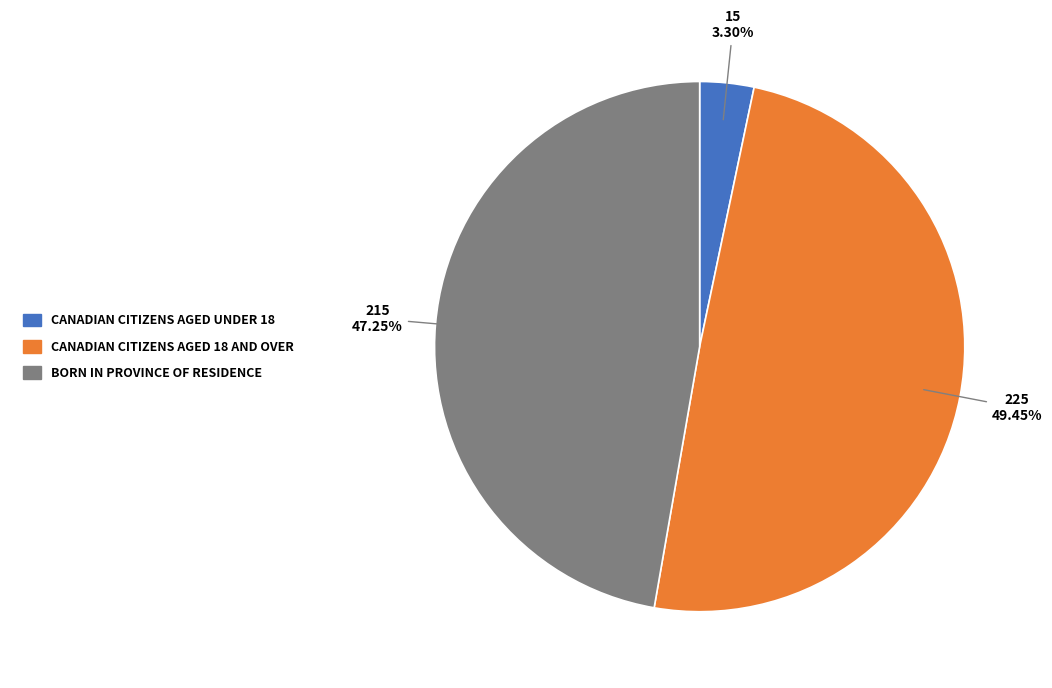

Is there any slice that represents more than half of the pie?

No